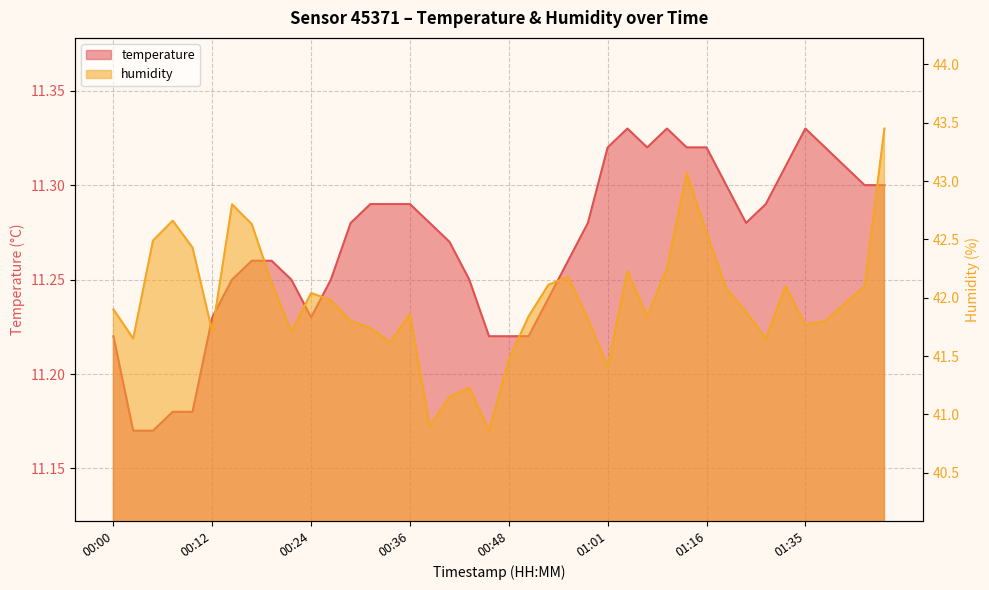

True or false: temperature has more than 0 interior local peaks.

True